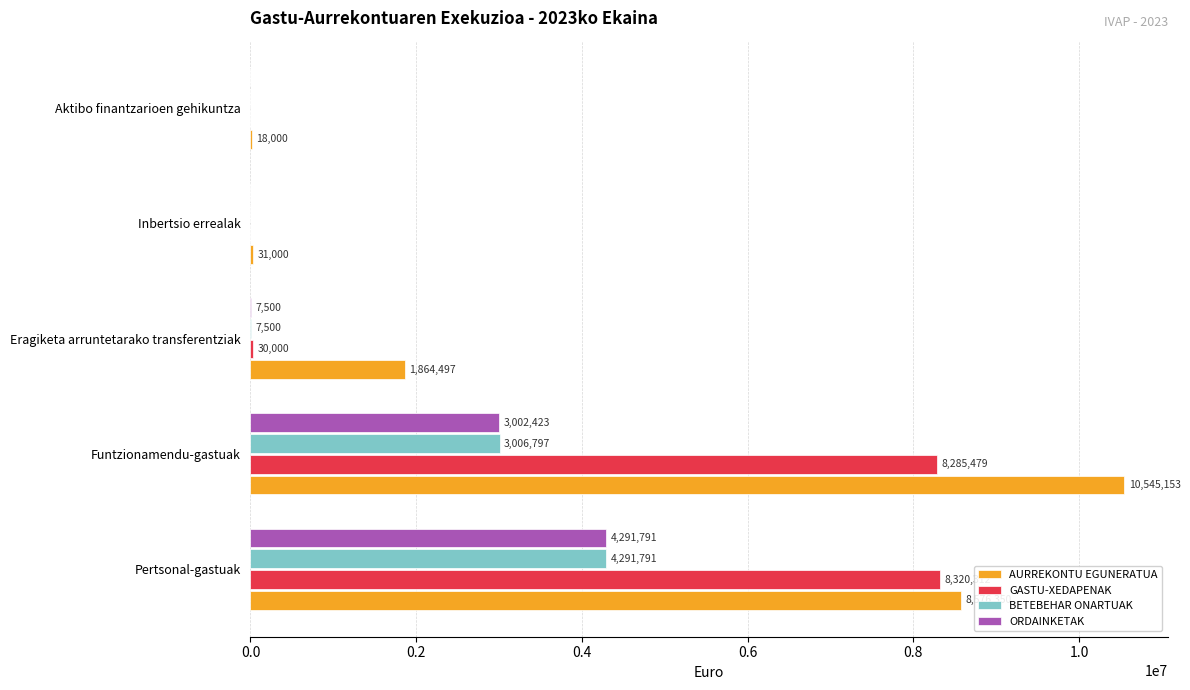

The GASTU-XEDAPENAK series shows 0.0 at Aktibo finantzarioen gehikuntza. True or false?

True